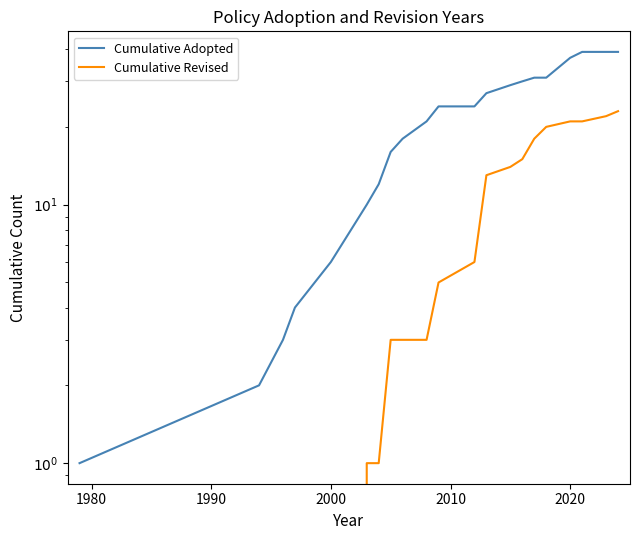

The Cumulative Revised series shows 21 at 2020. True or false?

True